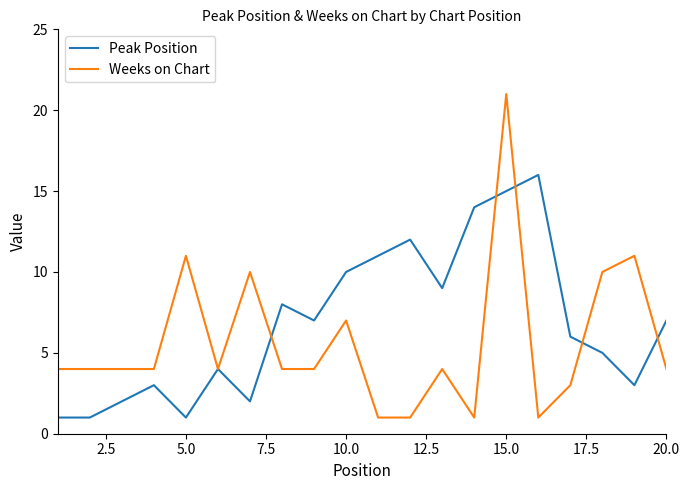

What is the maximum value shown in the chart?

21